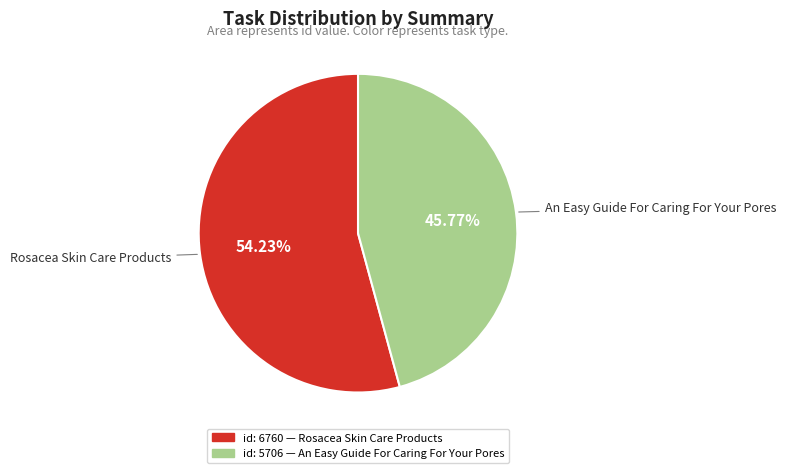

Count the number of slices in the pie.

2